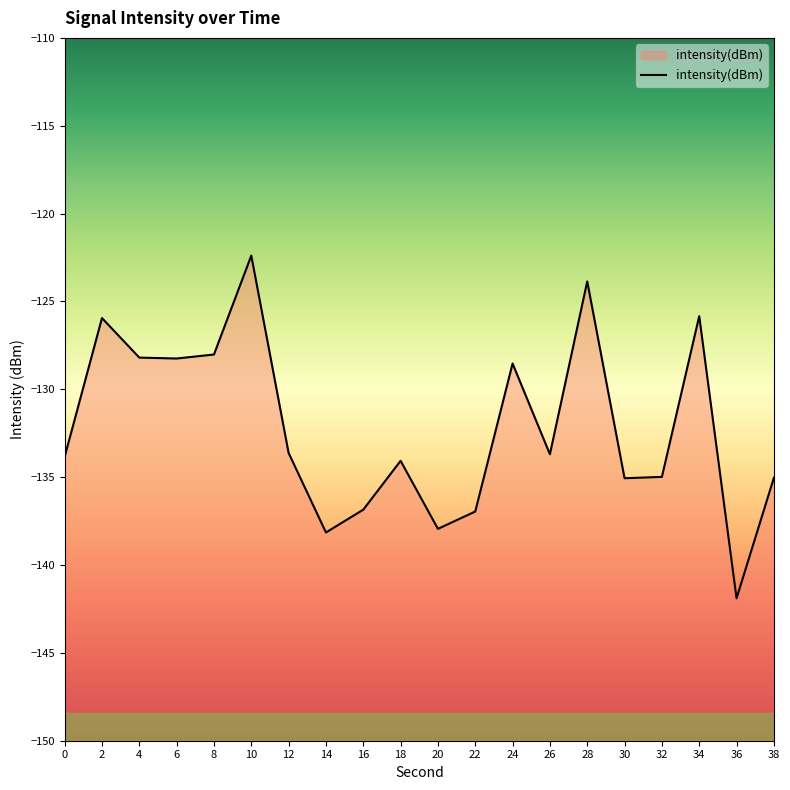

What is the difference between the maximum and second lowest values?

15.8